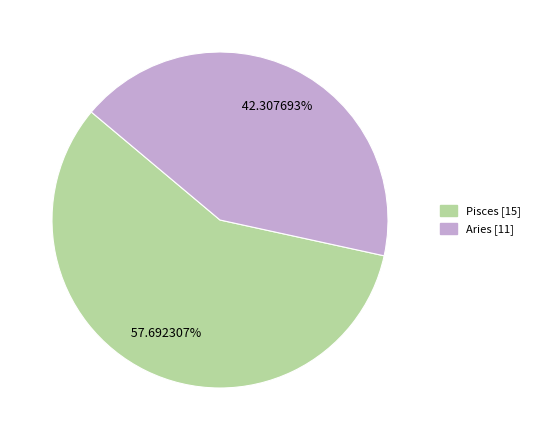

How many segments does this pie chart have?

2